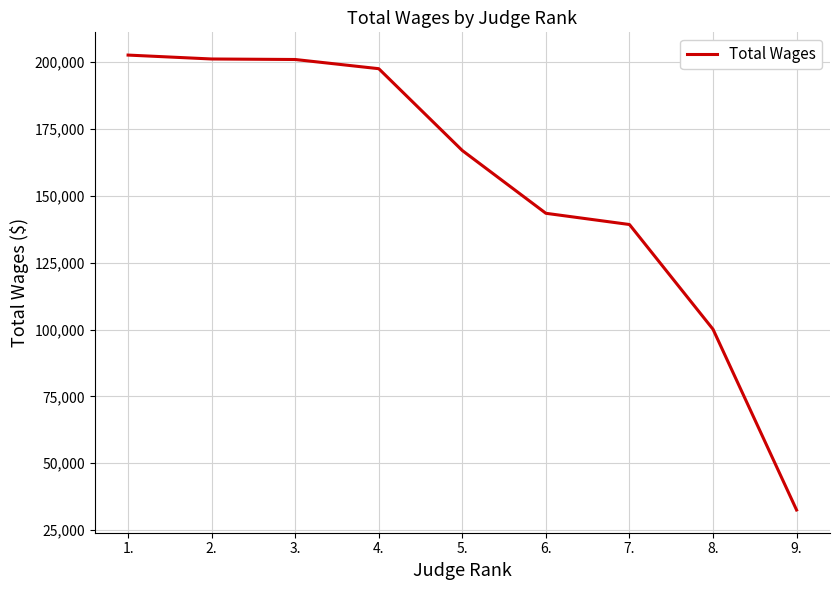

At which category does the chart reach its minimum across all series?

9.